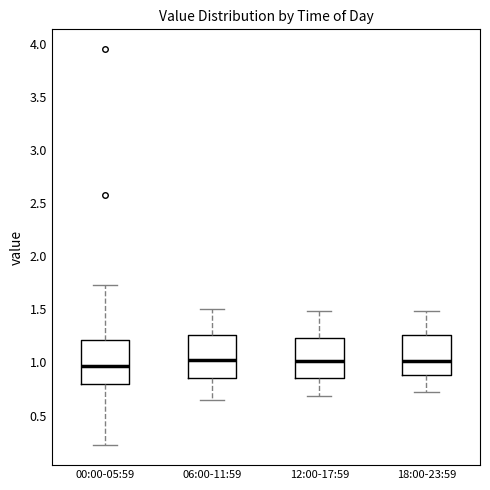

Where does the upper whisker of the box for 18:00-23:59 end on the y-axis? The values are not printed on the chart, so give them approximately, as read against the axis.

1.50